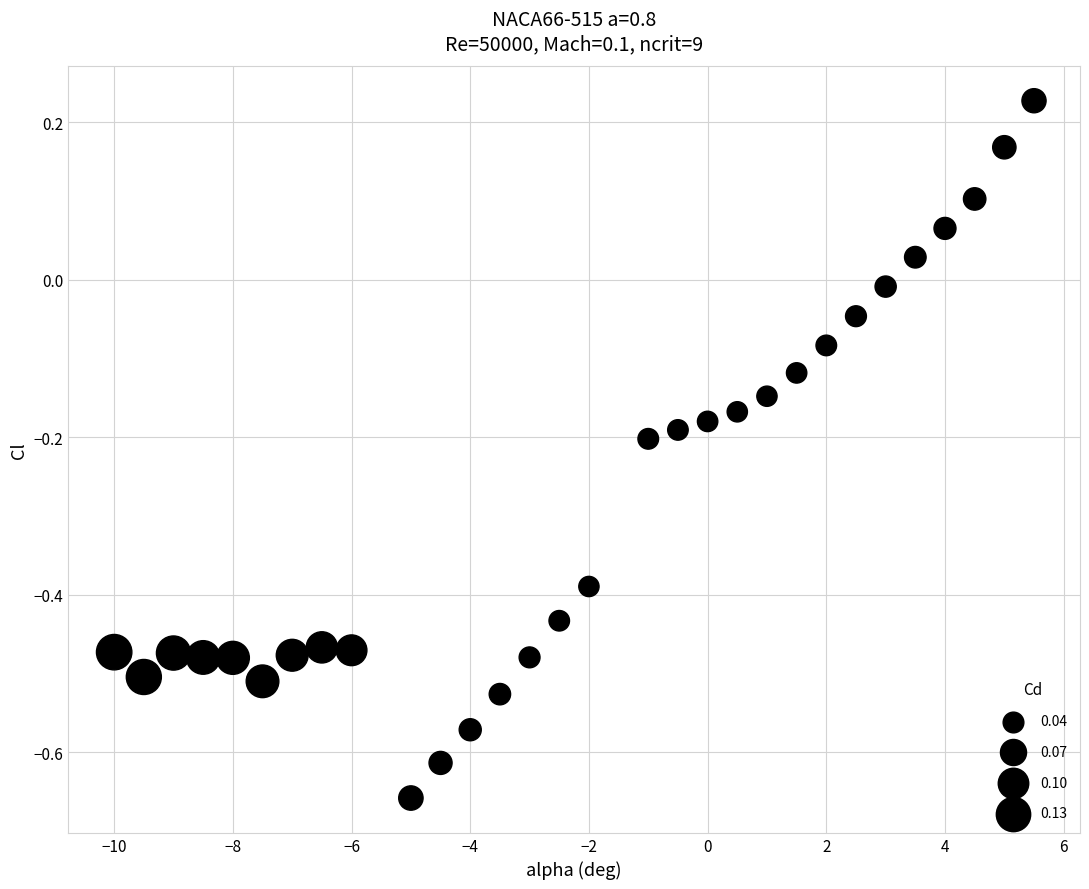

What is the range of X values (max minus min)?

15.5